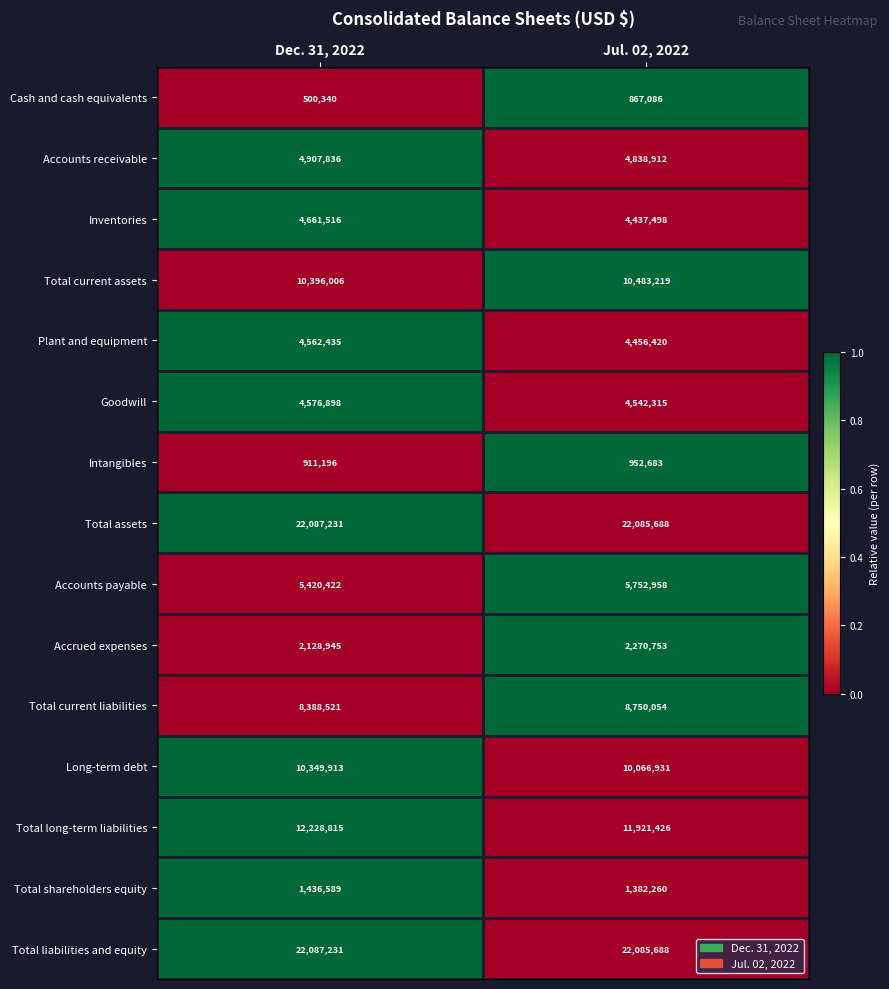

Reading left to right, list all the values displayed in this chart.

Cash and cash equivalents: Dec. 31, 2022=500340	Jul. 02, 2022=867086
Accounts receivable: Dec. 31, 2022=4907836	Jul. 02, 2022=4838912
Inventories: Dec. 31, 2022=4661516	Jul. 02, 2022=4437498
Total current assets: Dec. 31, 2022=10396006	Jul. 02, 2022=10483219
Plant and equipment: Dec. 31, 2022=4562435	Jul. 02, 2022=4456420
Goodwill: Dec. 31, 2022=4576898	Jul. 02, 2022=4542315
Intangibles: Dec. 31, 2022=911196	Jul. 02, 2022=952683
Total assets: Dec. 31, 2022=22087231	Jul. 02, 2022=22085688
Accounts payable: Dec. 31, 2022=5420422	Jul. 02, 2022=5752958
Accrued expenses: Dec. 31, 2022=2128945	Jul. 02, 2022=2270753
Total current liabilities: Dec. 31, 2022=8388521	Jul. 02, 2022=8750054
Long-term debt: Dec. 31, 2022=10349913	Jul. 02, 2022=10066931
Total long-term liabilities: Dec. 31, 2022=12228815	Jul. 02, 2022=11921426
Total shareholders equity: Dec. 31, 2022=1436589	Jul. 02, 2022=1382260
Total liabilities and equity: Dec. 31, 2022=22087231	Jul. 02, 2022=22085688